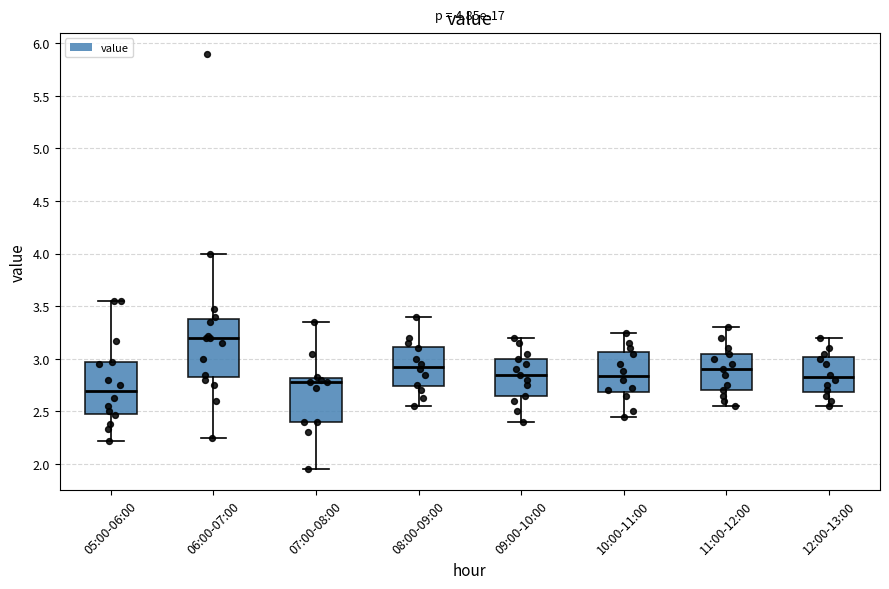

Which box's median line is the lowest?

05:00-06:00